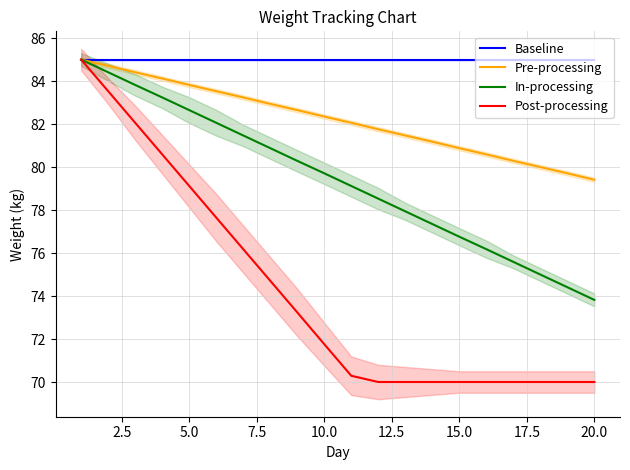

How many series are shown in this chart?

4